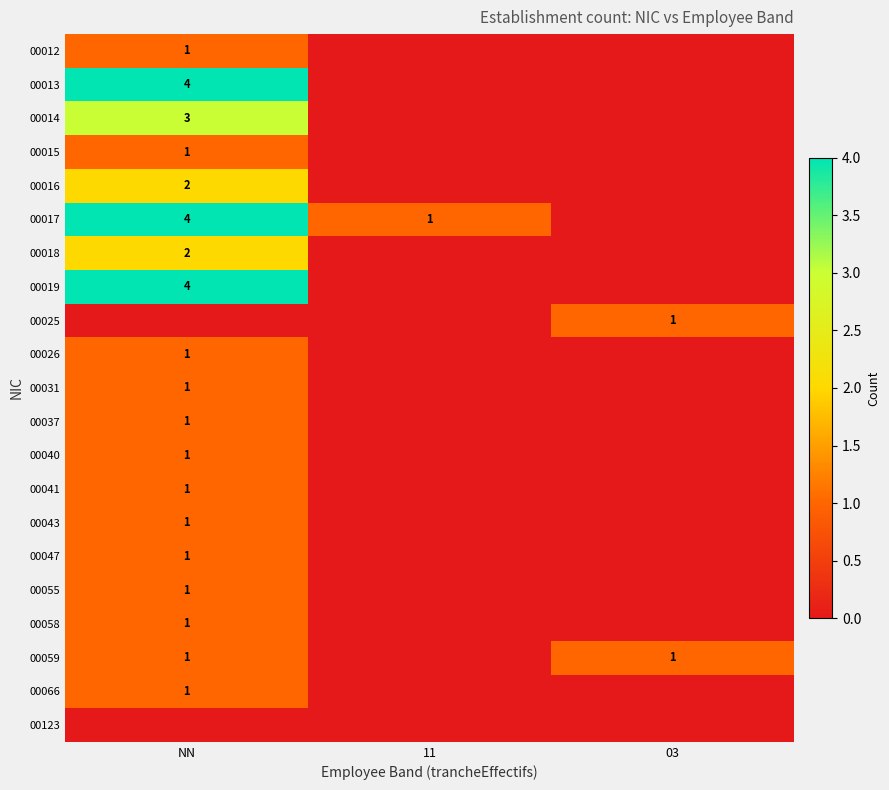

Is it true that 00018 equals 1 at NN?

False